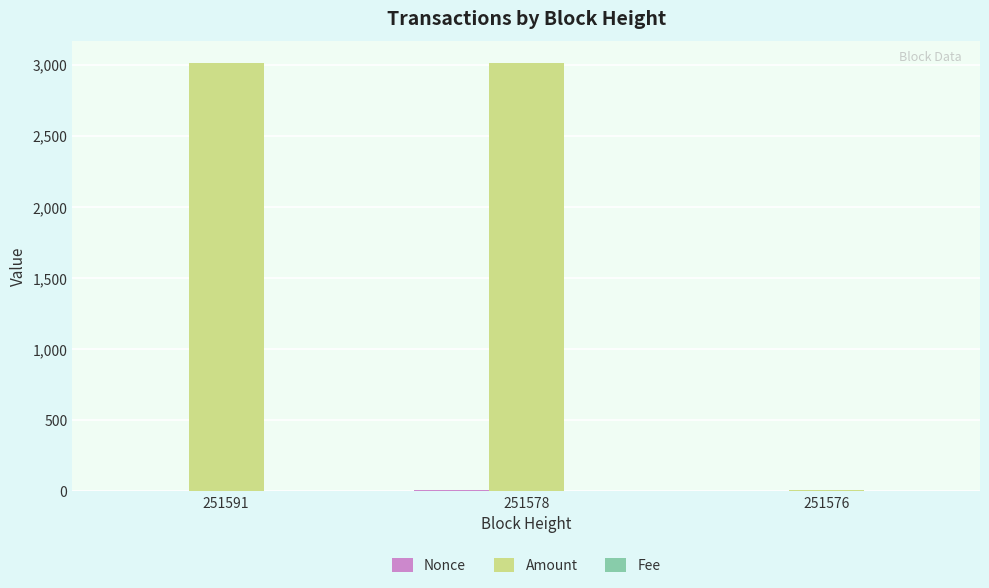

Which series has the largest total across all categories?

Amount